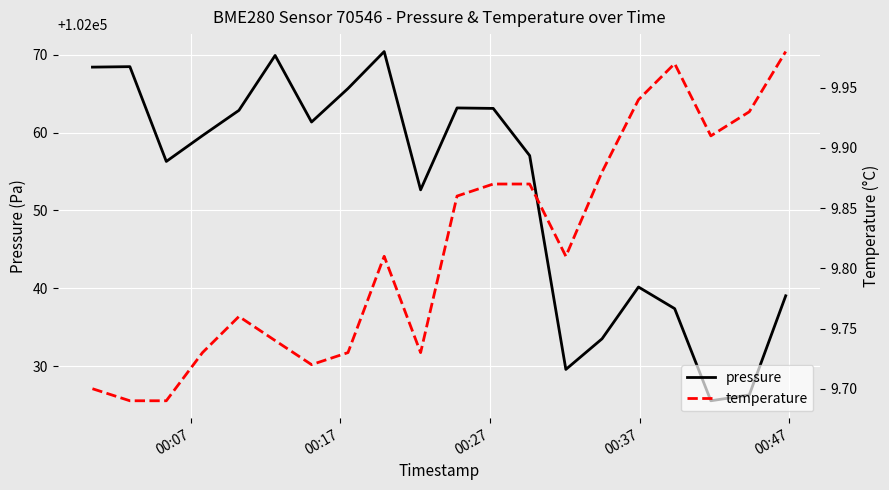

Reading right to left, transcribe all the data shown in this chart.

pressure: 102039.0	102026.3	102025.5	102037.4	102040.2	102033.5	102029.6	102057.1	102063.1	102063.2	102052.7	102070.4	102065.7	102061.4	102069.9	102062.9	102059.6	102056.3	102068.5	102068.4
temperature: 10.0	9.9	9.9	10.0	9.9	9.9	9.8	9.9	9.9	9.9	9.7	9.8	9.7	9.7	9.7	9.8	9.7	9.7	9.7	9.7